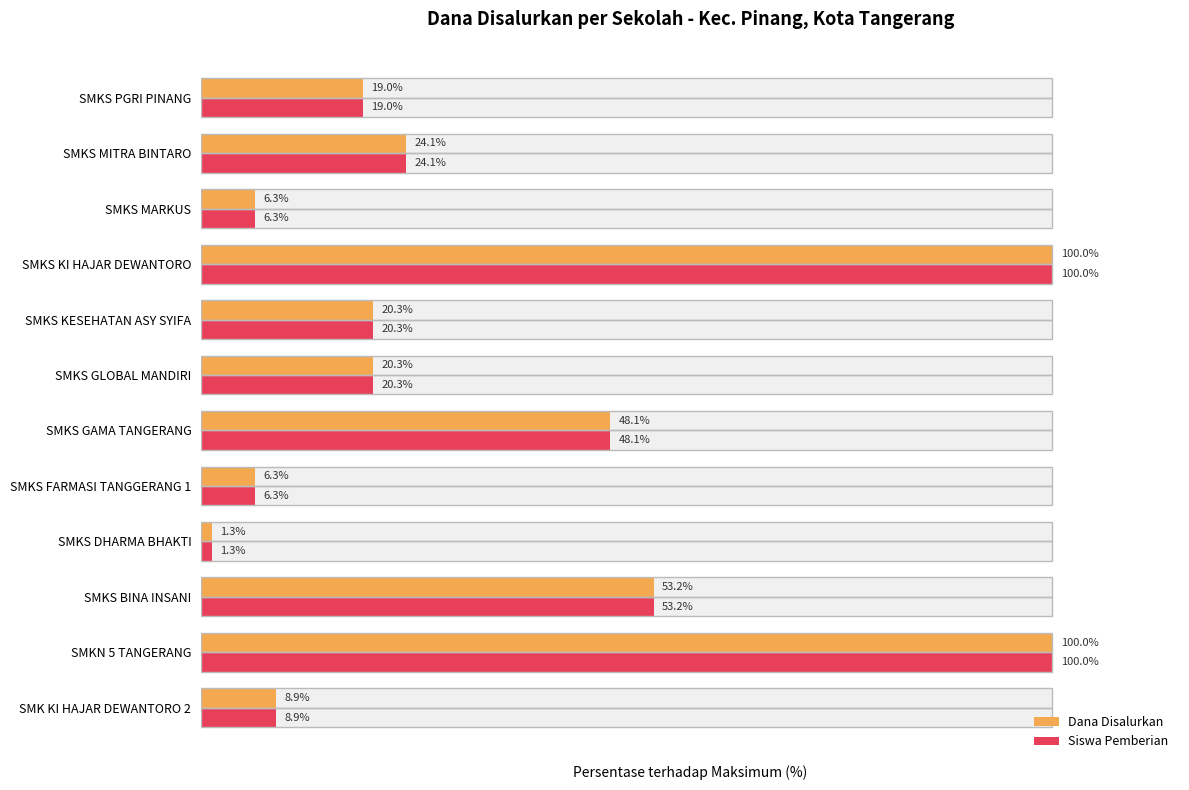

How many bars are there in total?

24